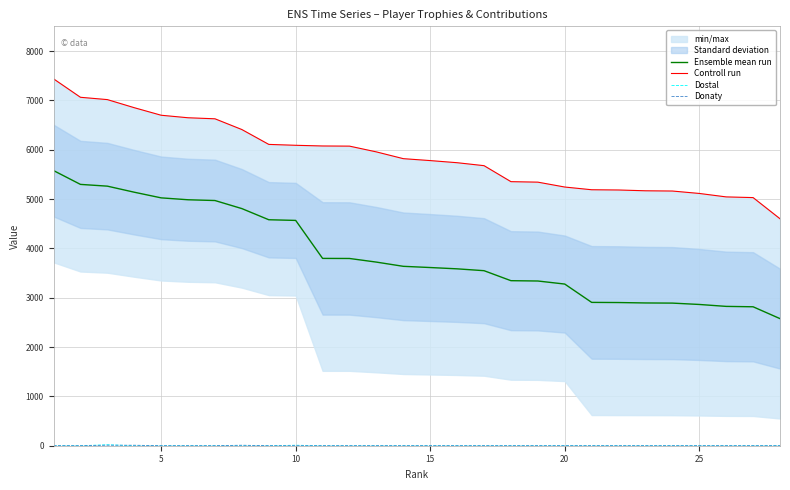

True or false: Dostal has a value of 0.0 at 25.

True